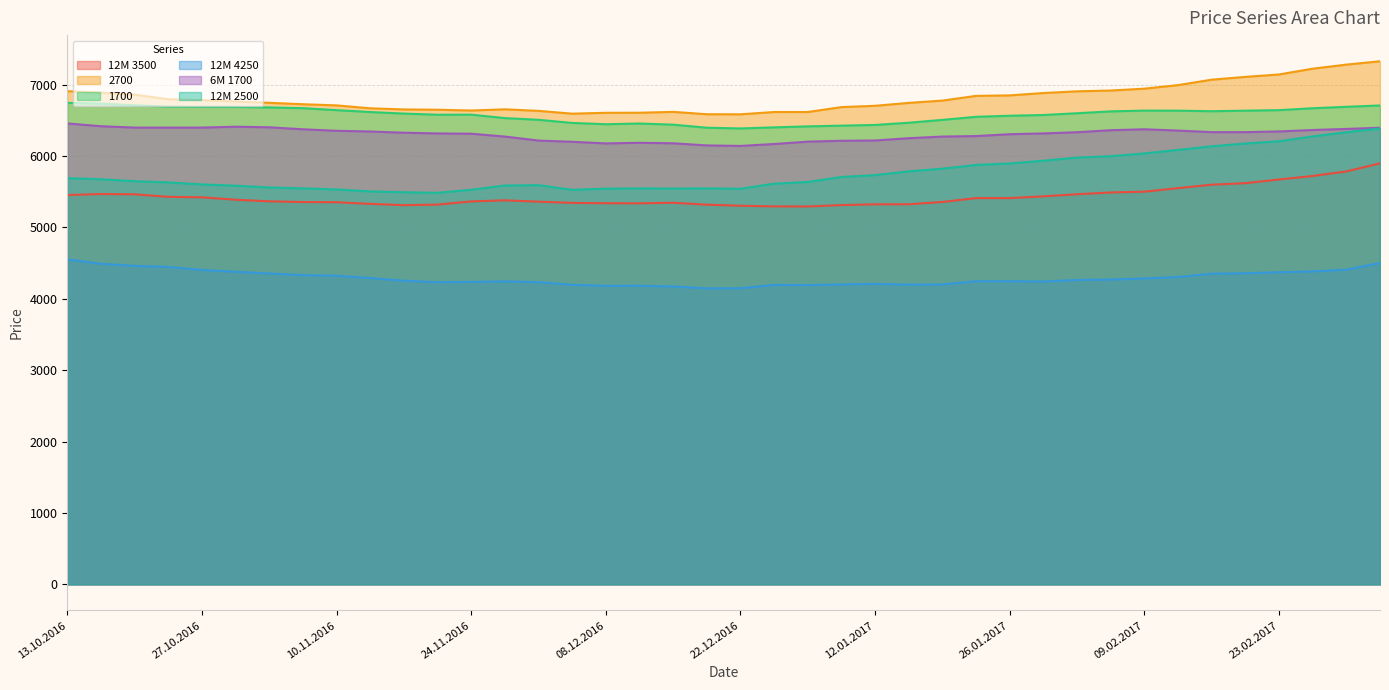

Does the chart display data point markers on the line(s)?

No